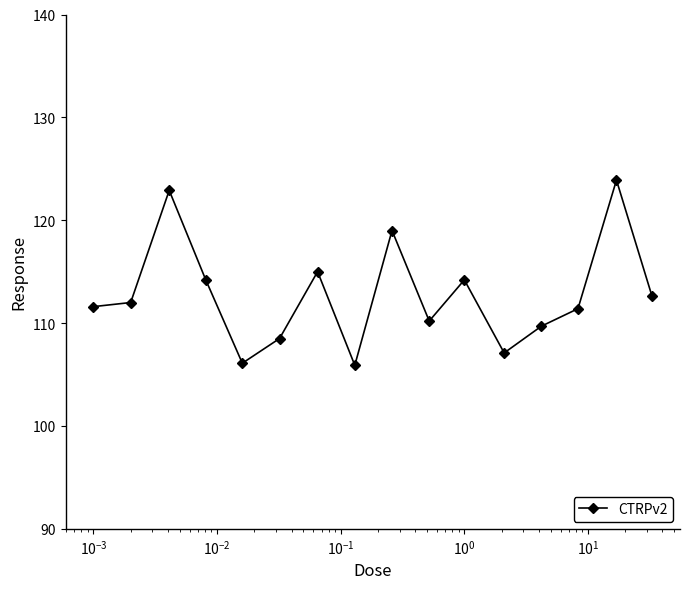

What is the value of the 4th point from the left?

114.2